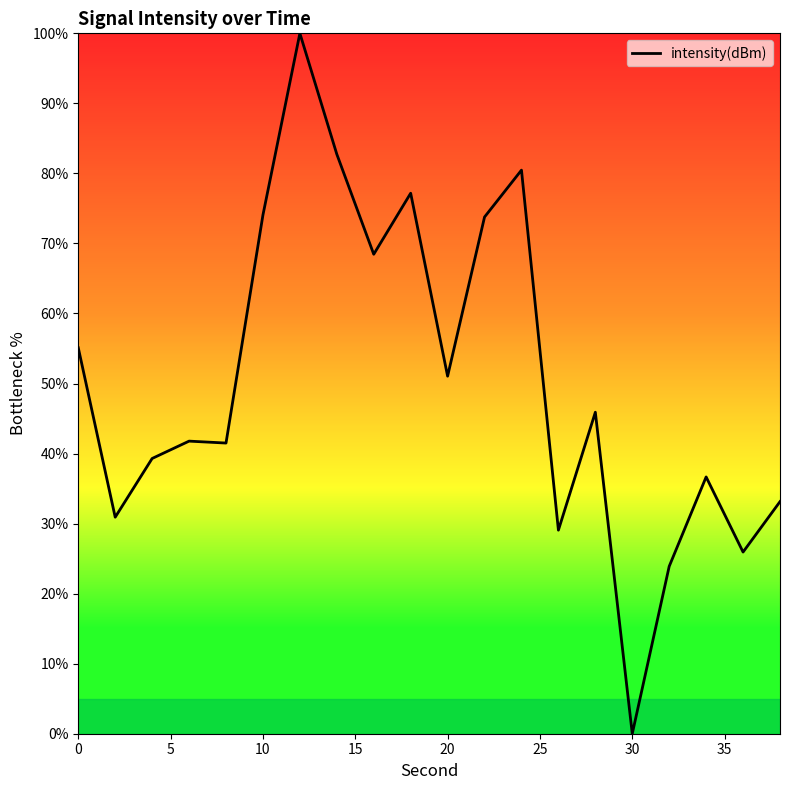

What is the greatest value displayed?

100.0